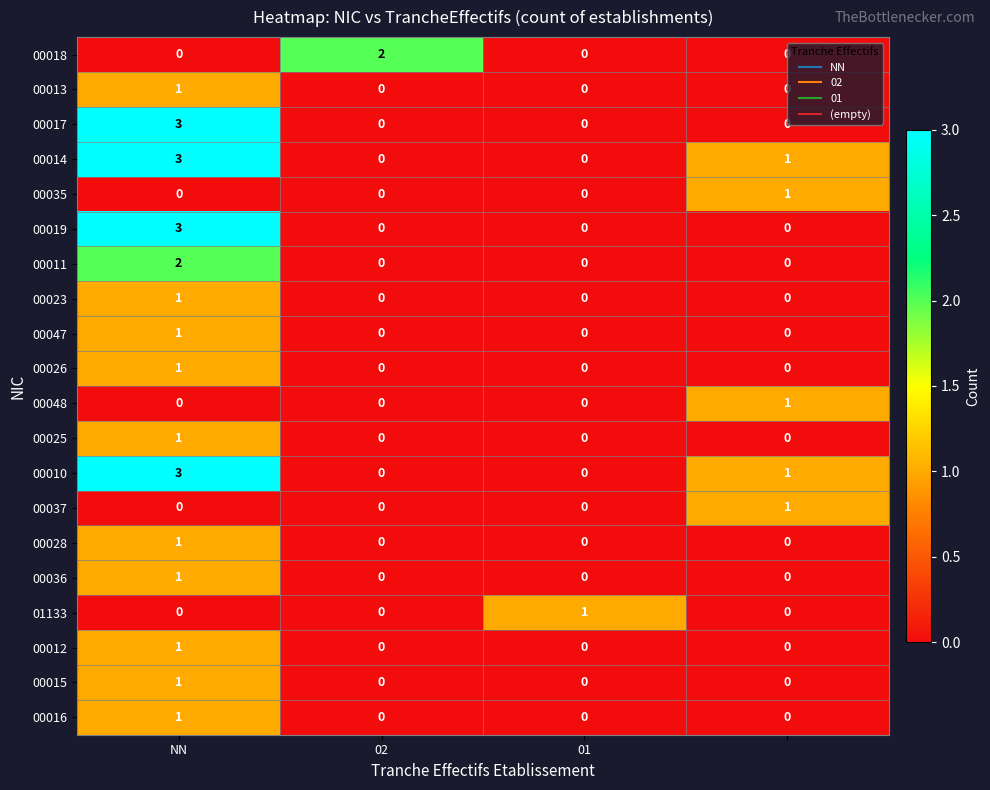

At how many categories does at least one series exceed 1?

2